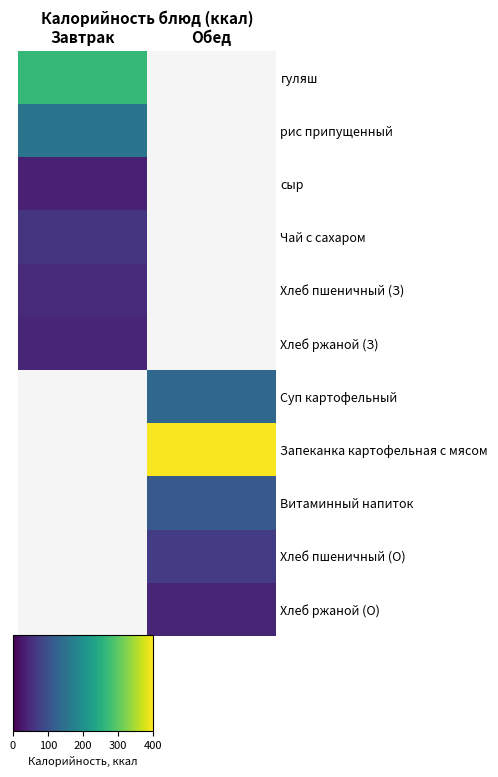

True or false: Запеканка картофельная с мясом has a value of 251.5 at Обед.

False